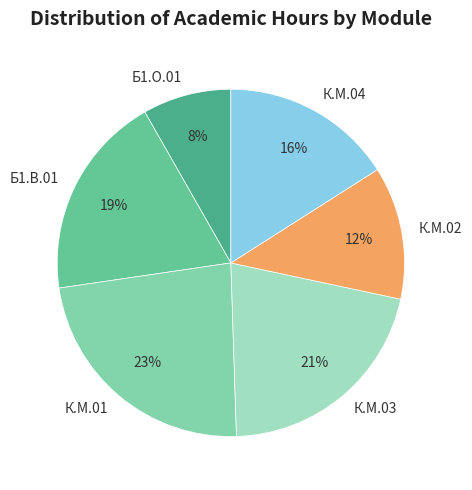

What is the smallest slice in the pie chart?

Б1.О.01